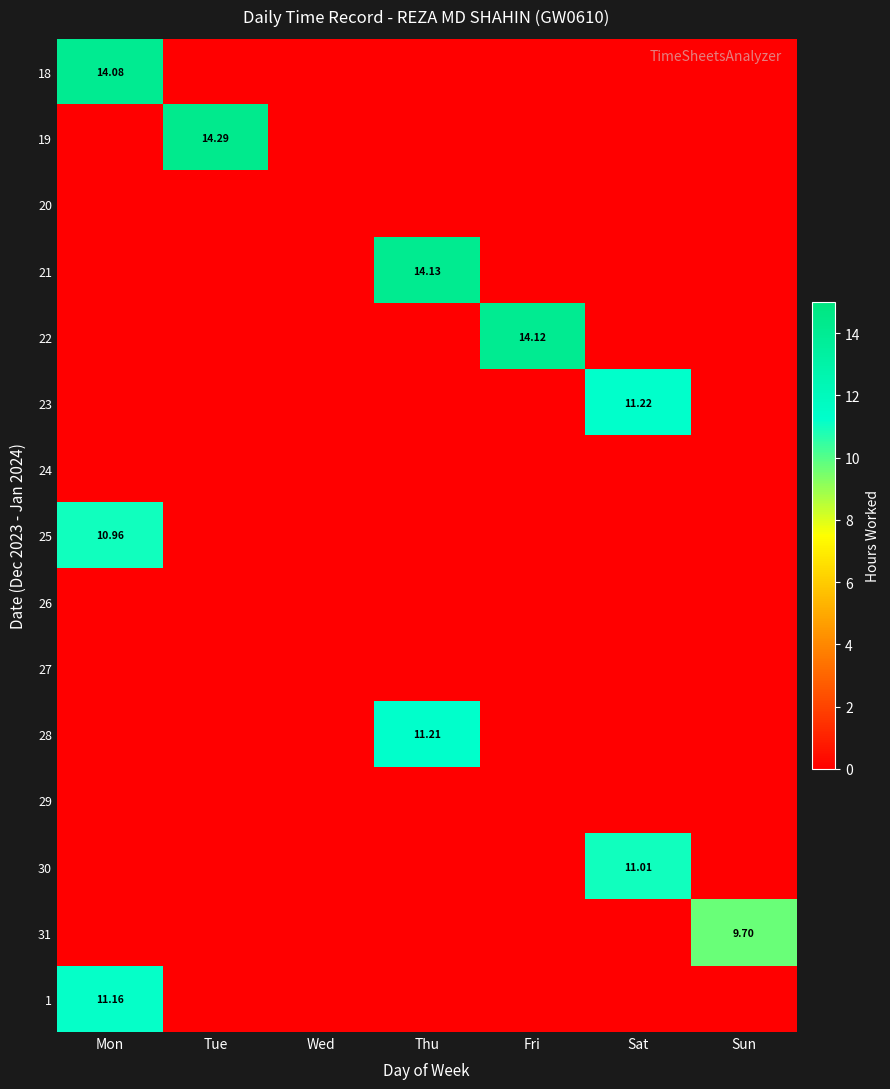

The value of 30 at Mon is -6.3. True or false?

False